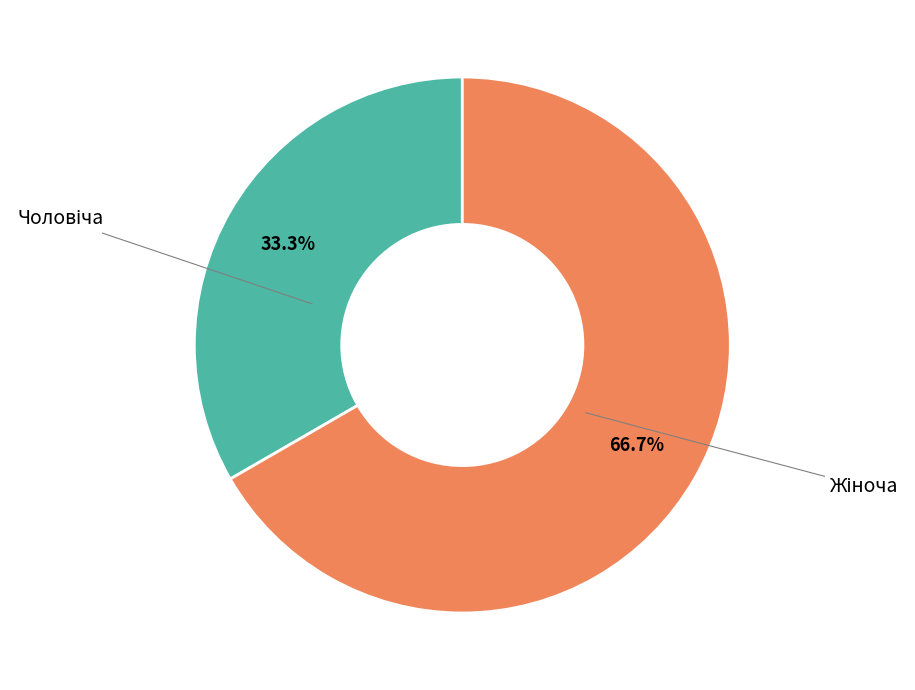

Which slice is the largest?

Жіноча